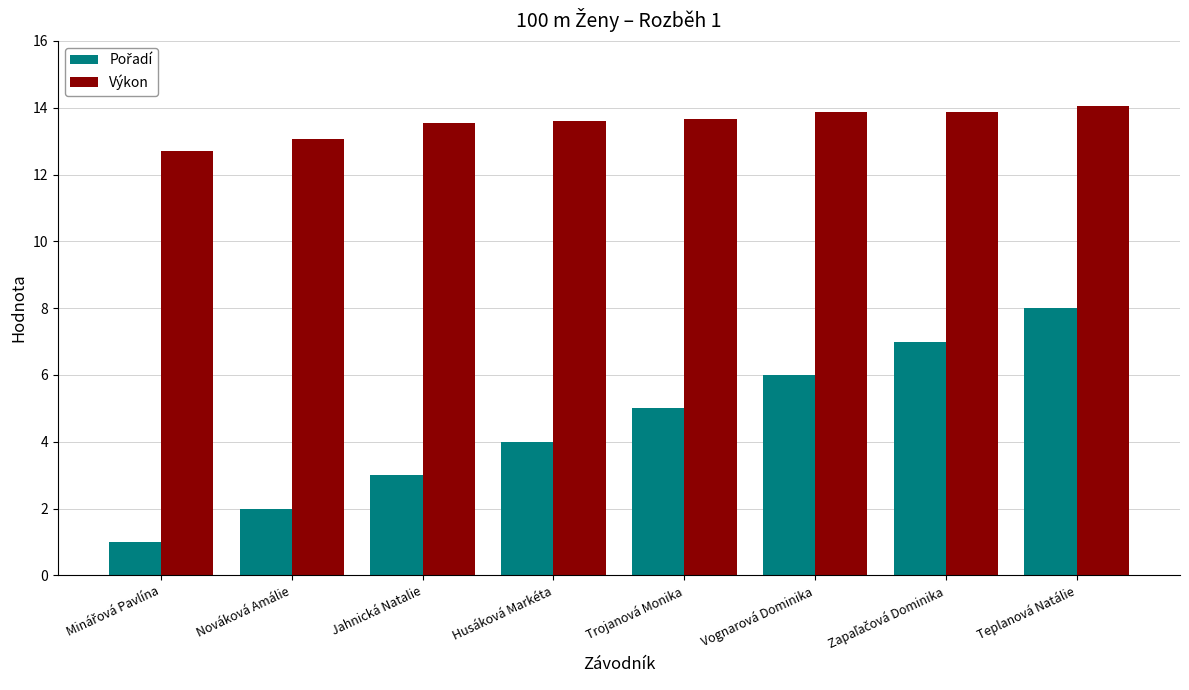

True or false: Výkon has a value of 13.6 at Husáková Markéta.

True